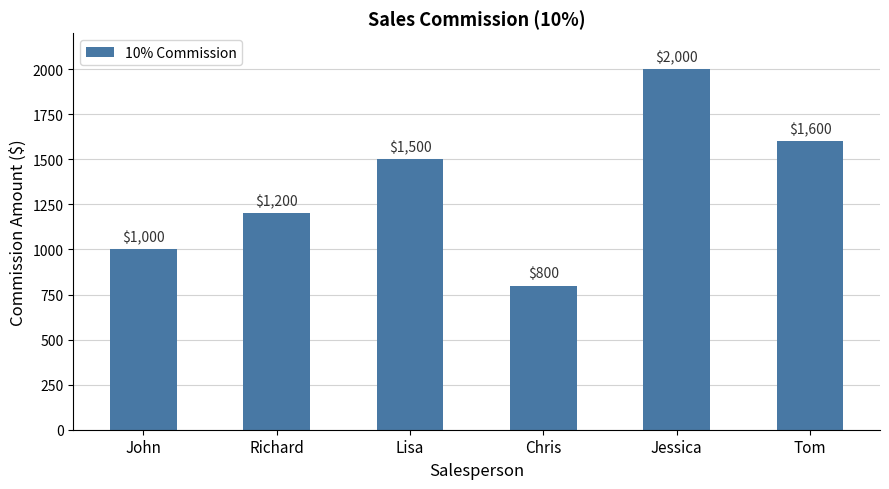

What is the value of the 3rd bar from the left?

1500